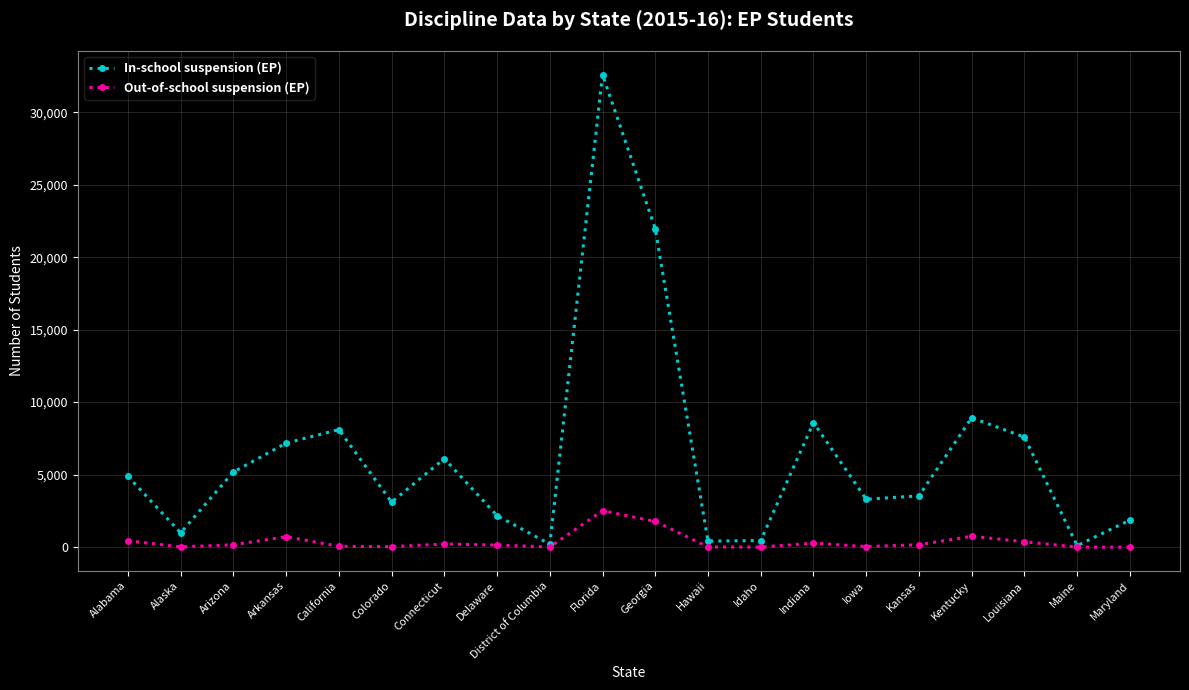

Which series has the widest spread of values?

In-school suspension (EP)